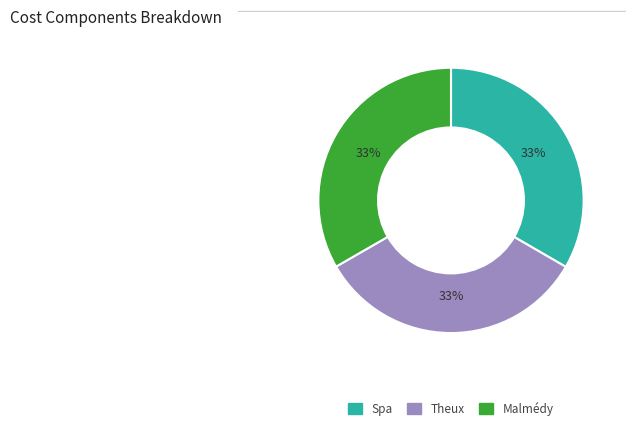

Is it true that Malmédy is 33% of the pie?

True